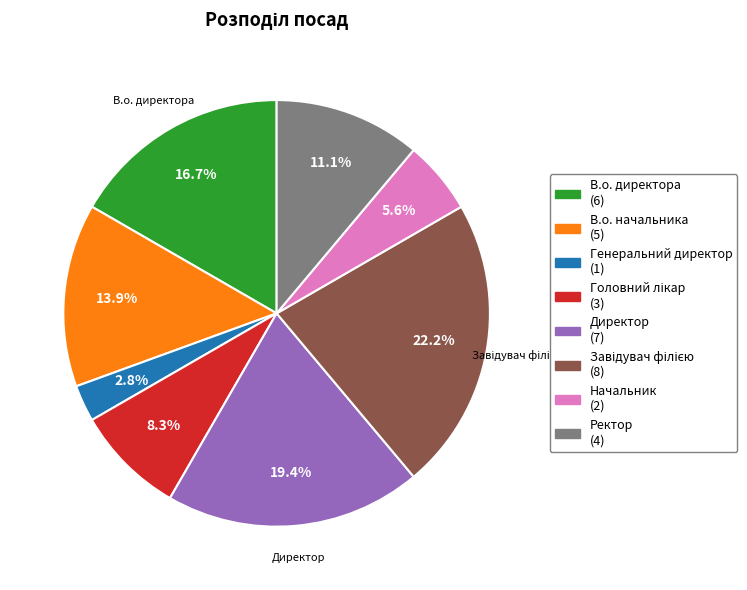

Is there any slice that represents more than half of the pie?

No